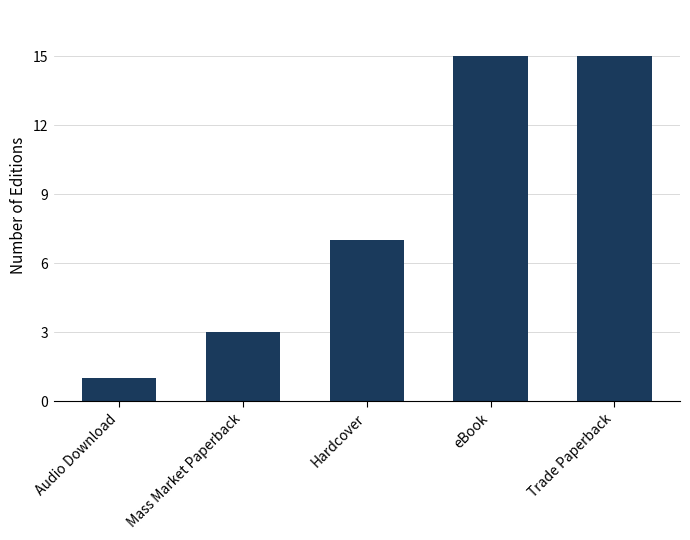

What is the difference between the values at eBook and Mass Market Paperback?

12